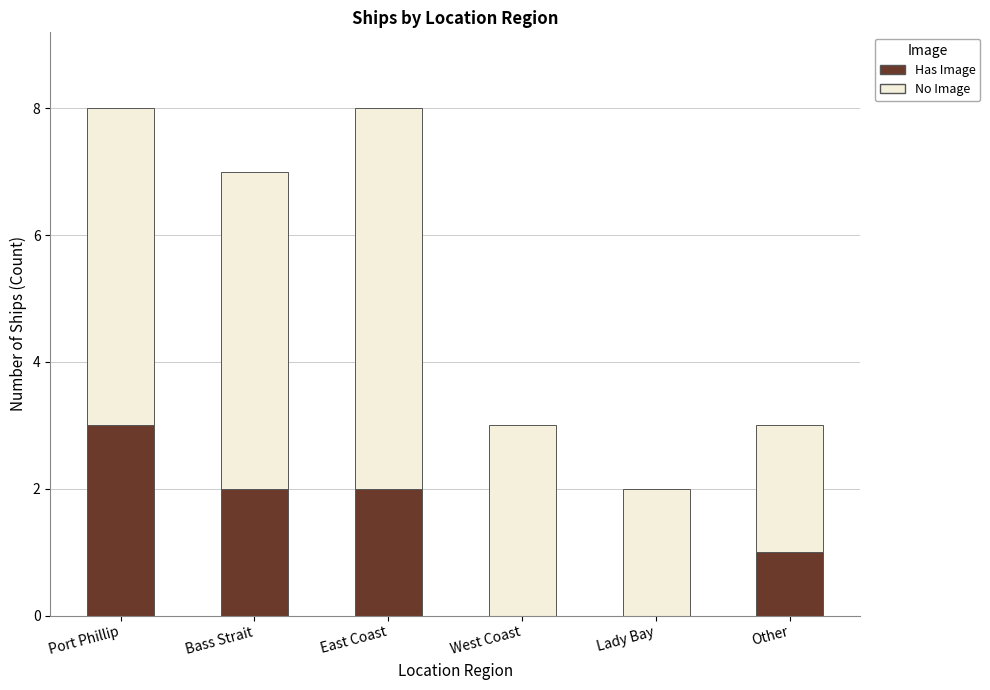

What is the total value across all series at Port Phillip?

8